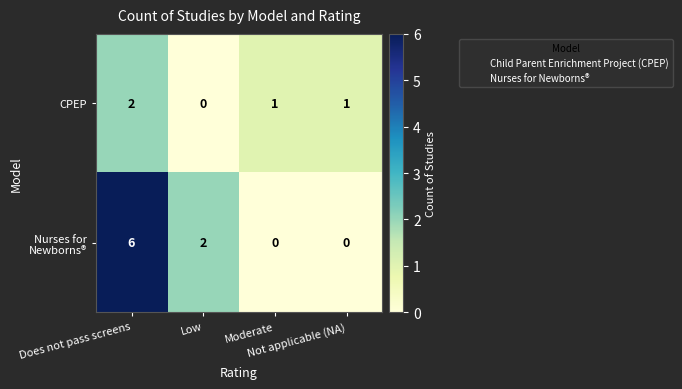

How many CPEP values are between 1 and 2?

3